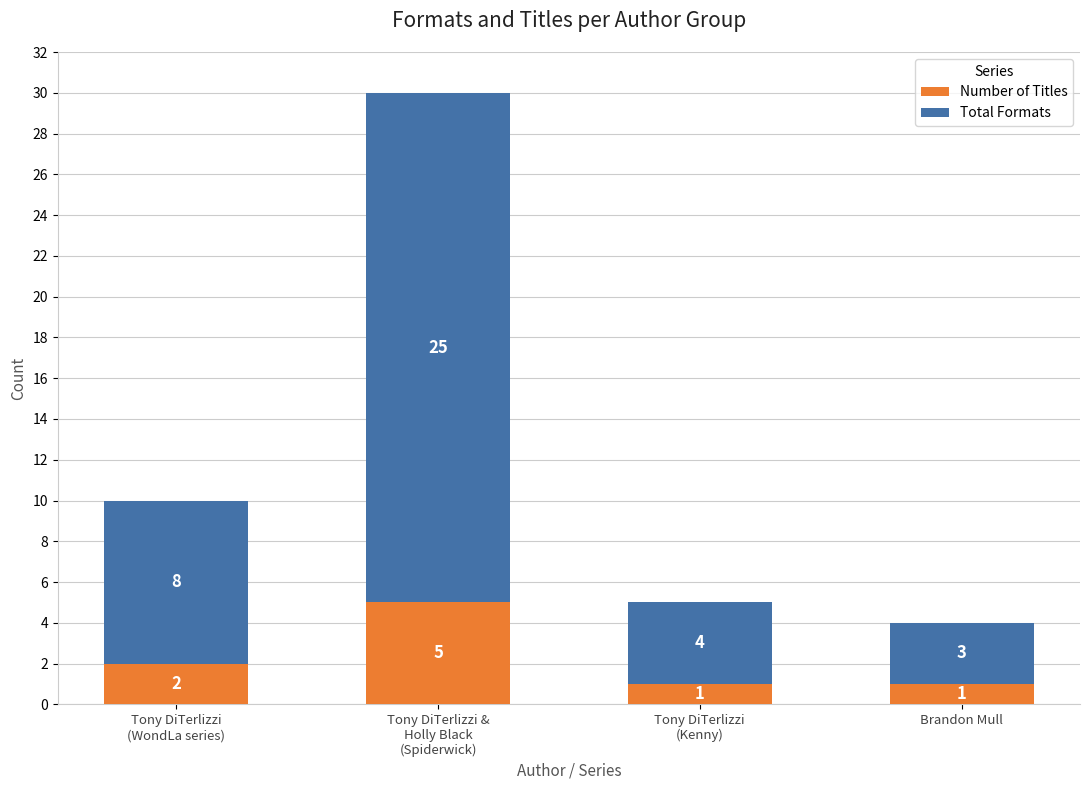

True or false: Number of Titles has a value of 1 at Brandon Mull.

True